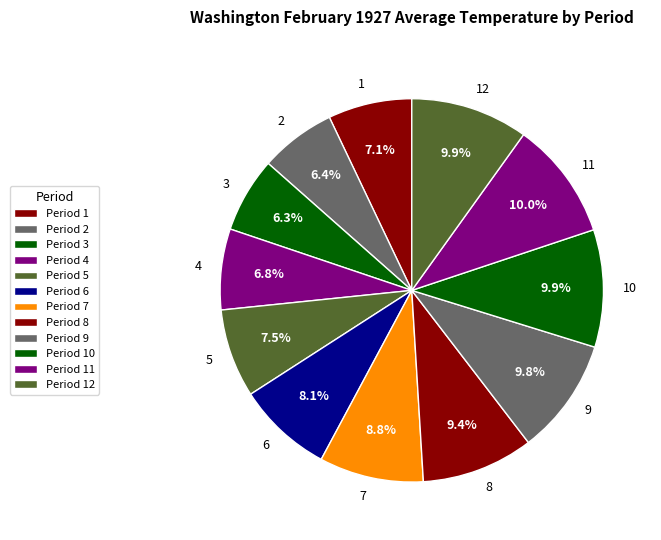

What is the ratio of the value at 7 to the value at 3?

1.4